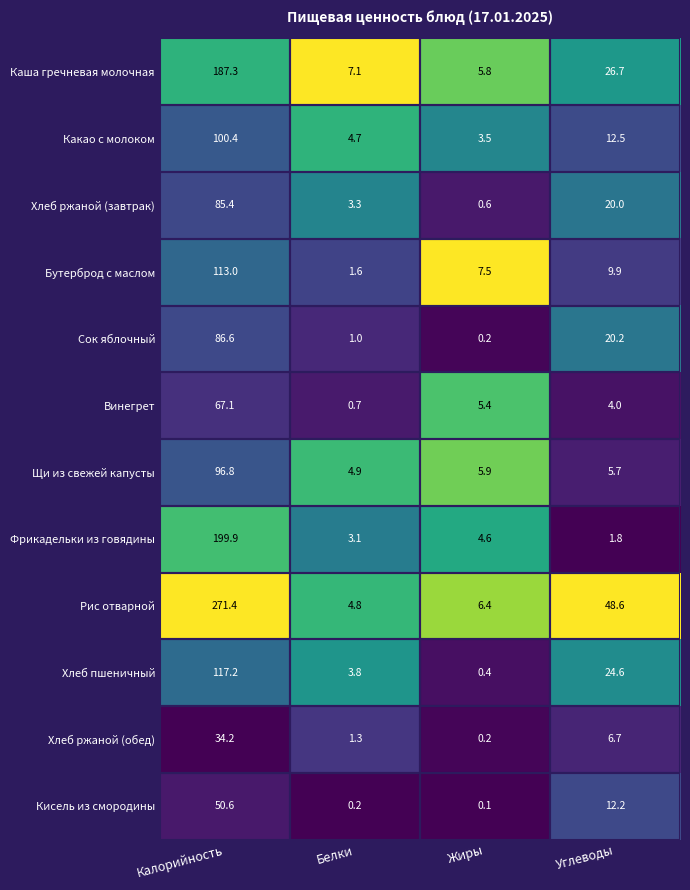

Is it true that Бутерброд с маслом equals 113.0 at Калорийность?

True